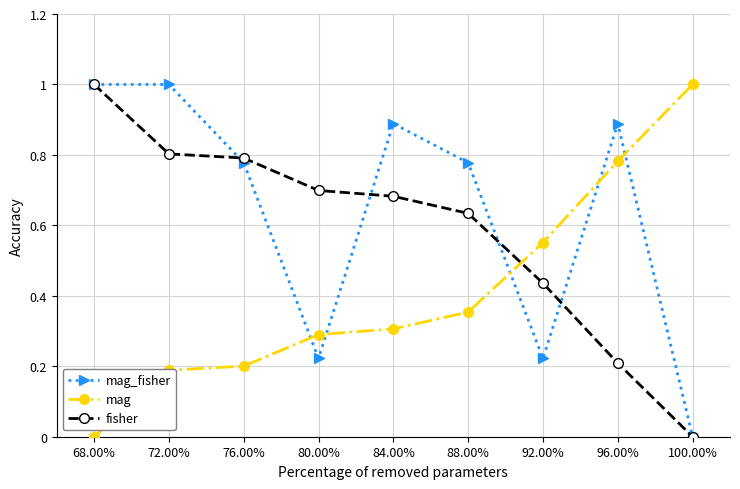

What is the difference between the highest and lowest values at 80.00%?

0.5